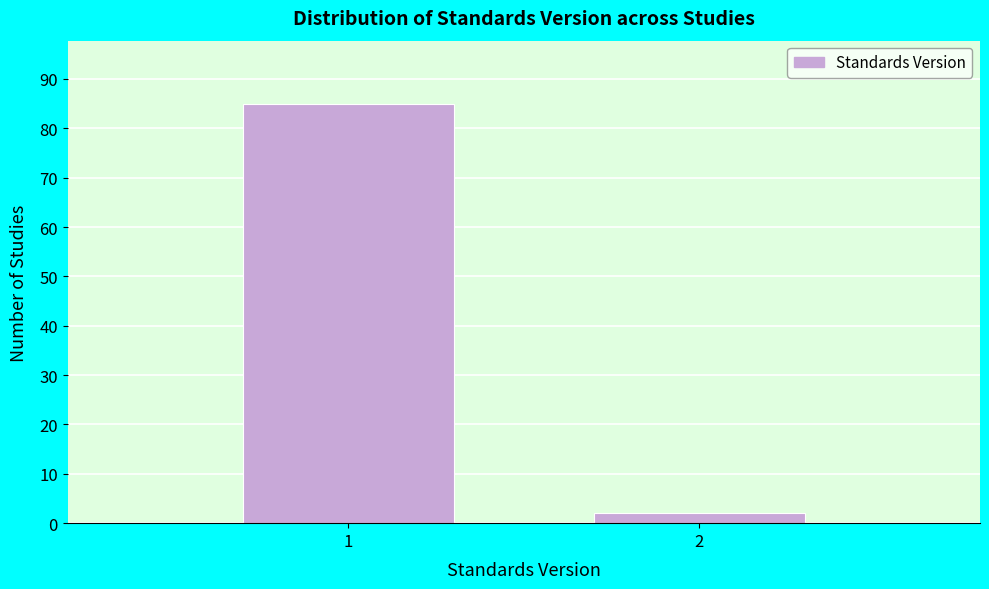

Reading right to left, list all the values displayed in this chart.

2	85